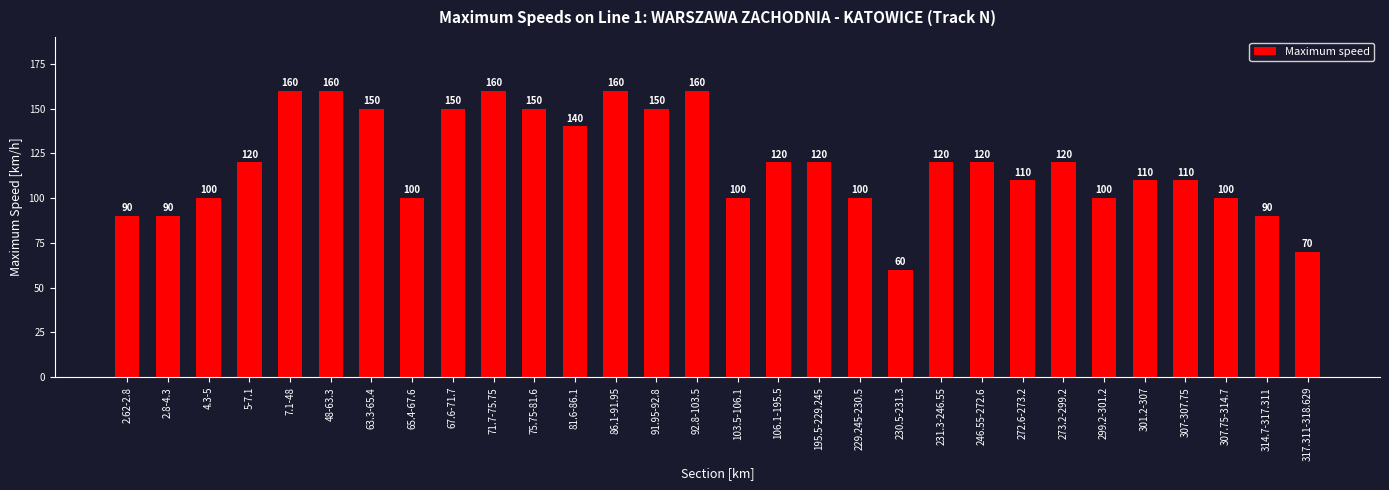

Where does the data first go above 120?

7.1-48